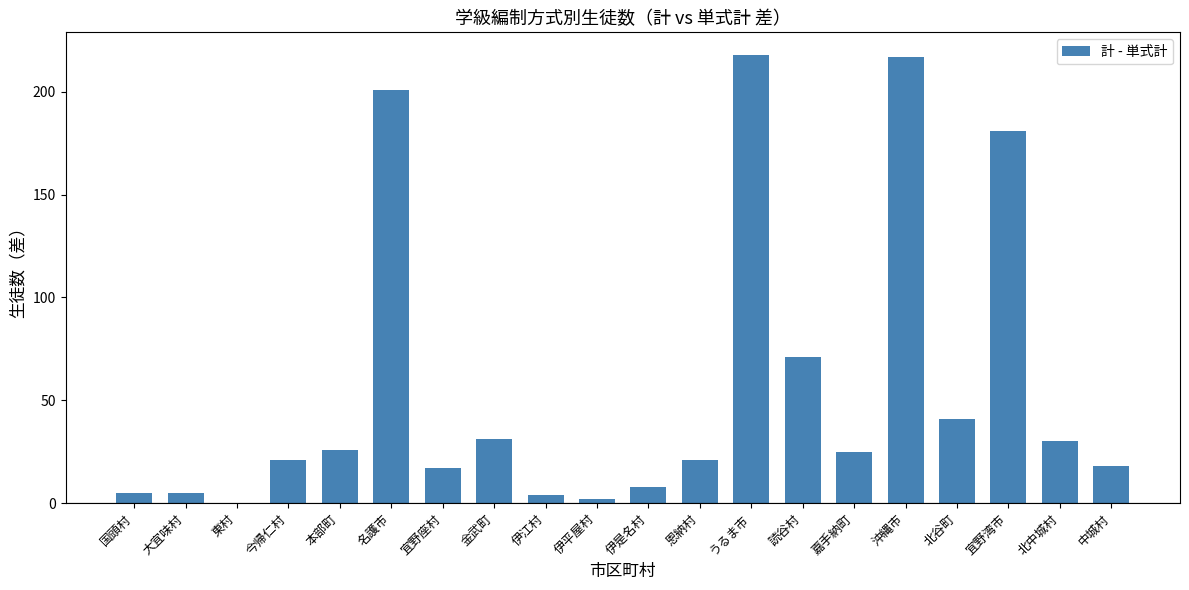

Which has a higher value, 宜野湾市 or 金武町?

宜野湾市